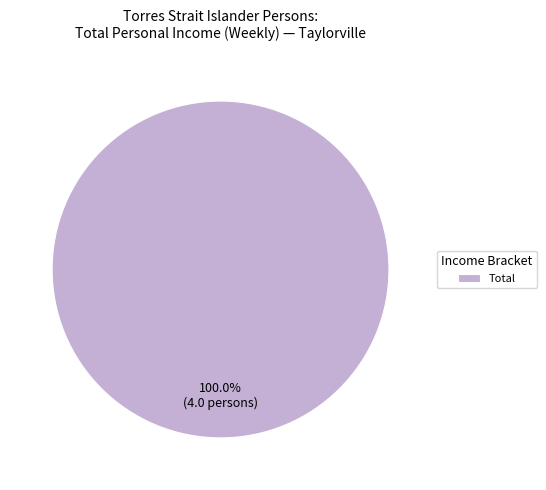

How many slices are in this pie chart?

1